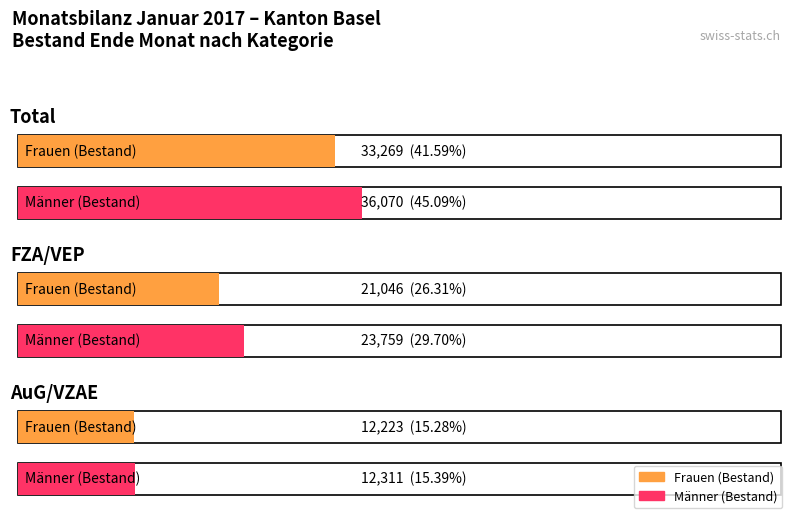

Reading right to left, transcribe all the data shown in this chart.

Frauen: AuG/VZAE Bewilligung=12223	FZA/VEP Bewilligung=21046	Total ständige ausländische Wohnbevölkerung=33269
Männer: AuG/VZAE Bewilligung=12311	FZA/VEP Bewilligung=23759	Total ständige ausländische Wohnbevölkerung=36070
Total: AuG/VZAE Bewilligung=24534	FZA/VEP Bewilligung=44805	Total ständige ausländische Wohnbevölkerung=69339